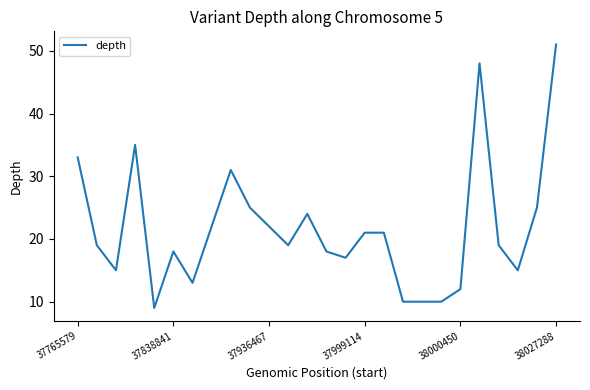

What is the difference between the maximum and minimum values?

42